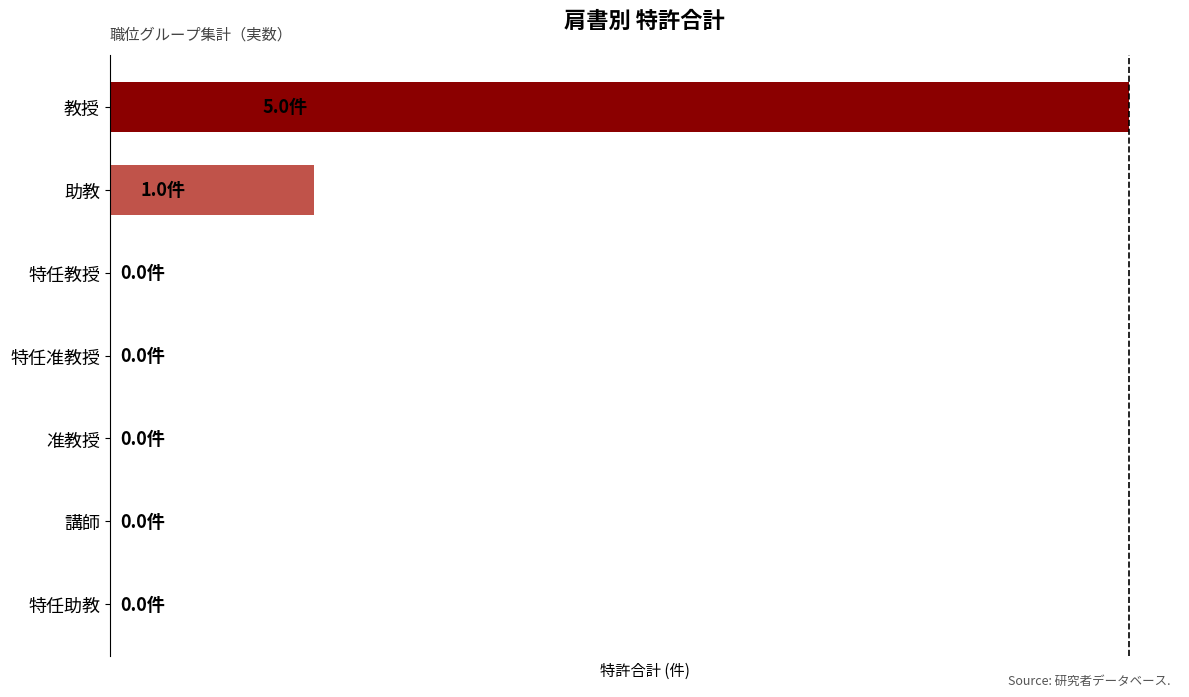

What is the sum of all values?

6